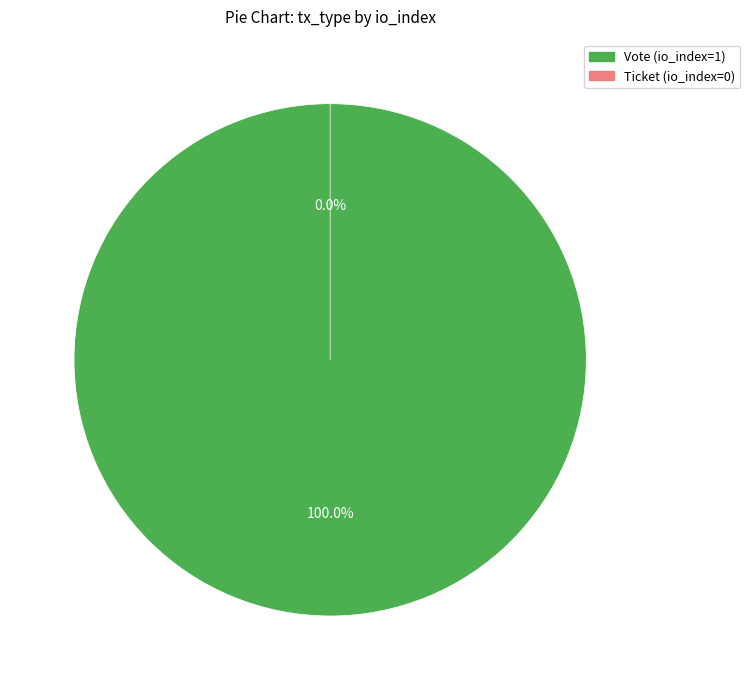

Is it true that Vote (io_index=1) is 99% of the pie?

False